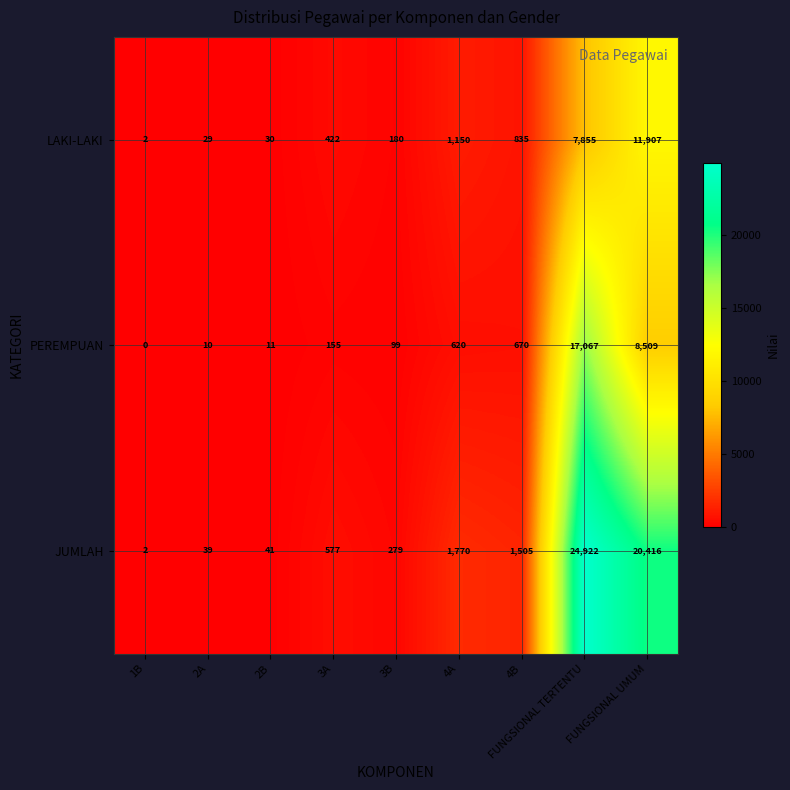

Is it true that JUMLAH equals 26 at 2B?

False